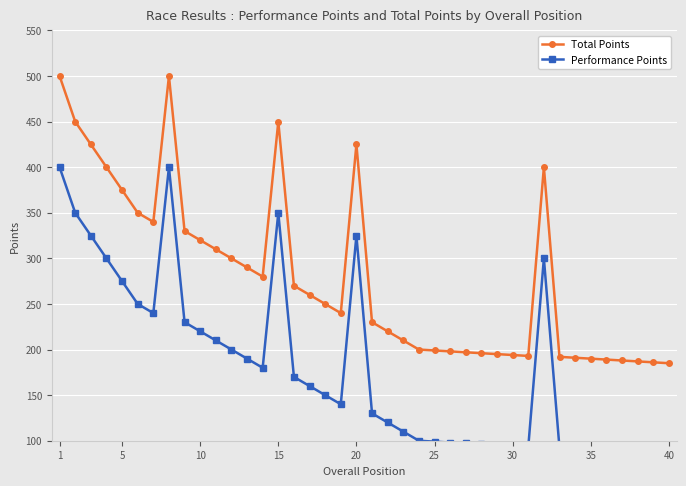

How many categories are shown in the chart?

40